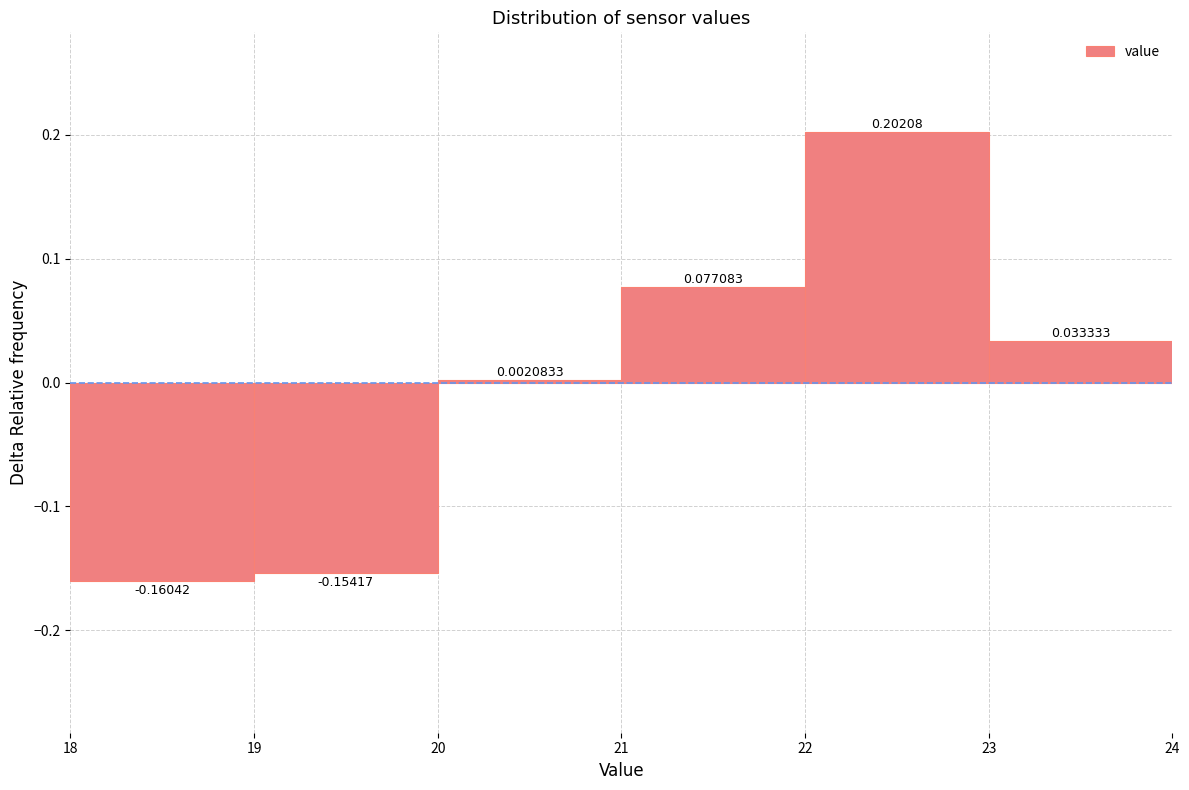

Over which range of the x-axis is the bar tallest?

22 to 23